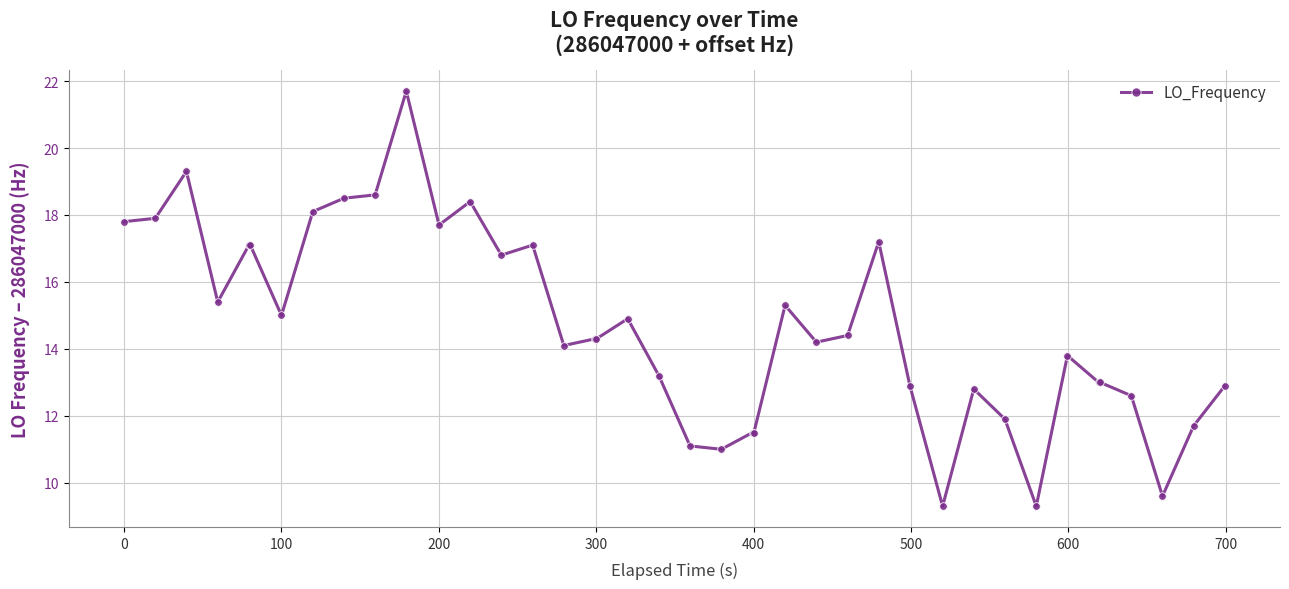

What is the smallest value displayed?

9.3